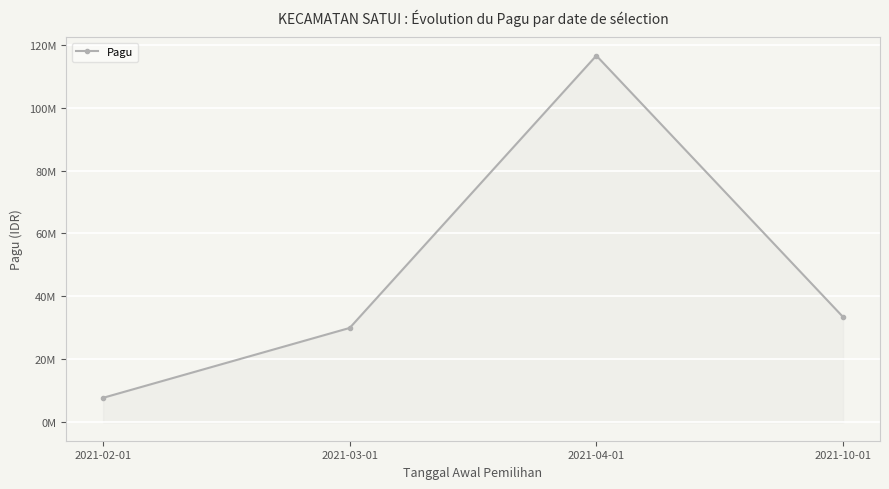

At which category does the data reach its first local peak?

2021-04-01